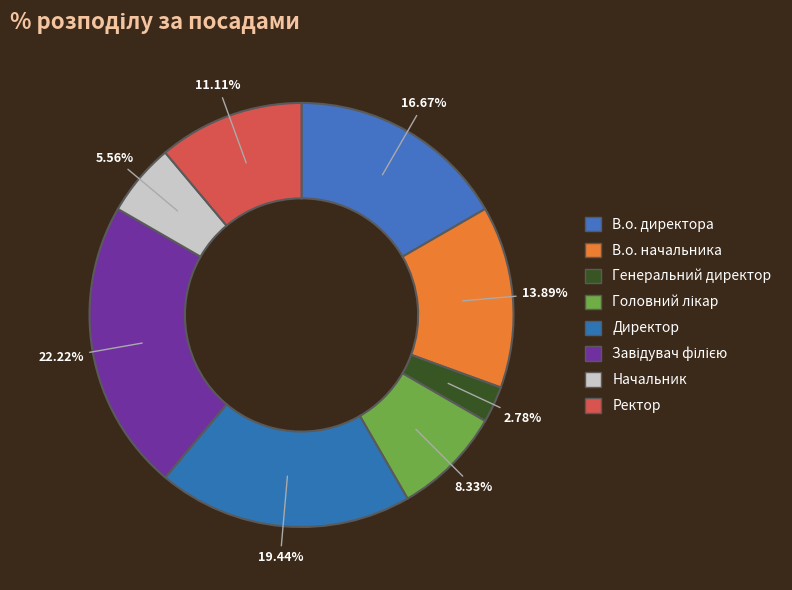

Between Начальник and Головний лікар, which is larger?

Головний лікар